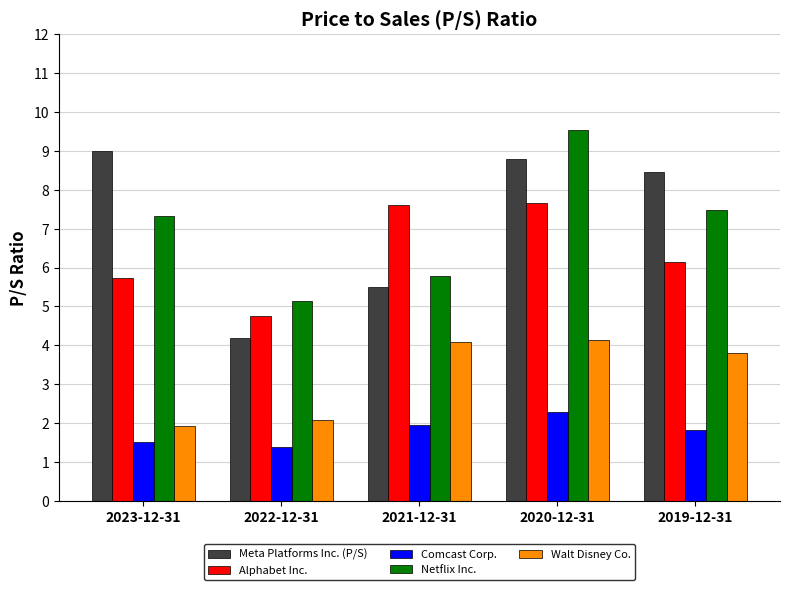

Where is Meta Platforms Inc. (P/S) nearest to the value 6?

2021-12-31